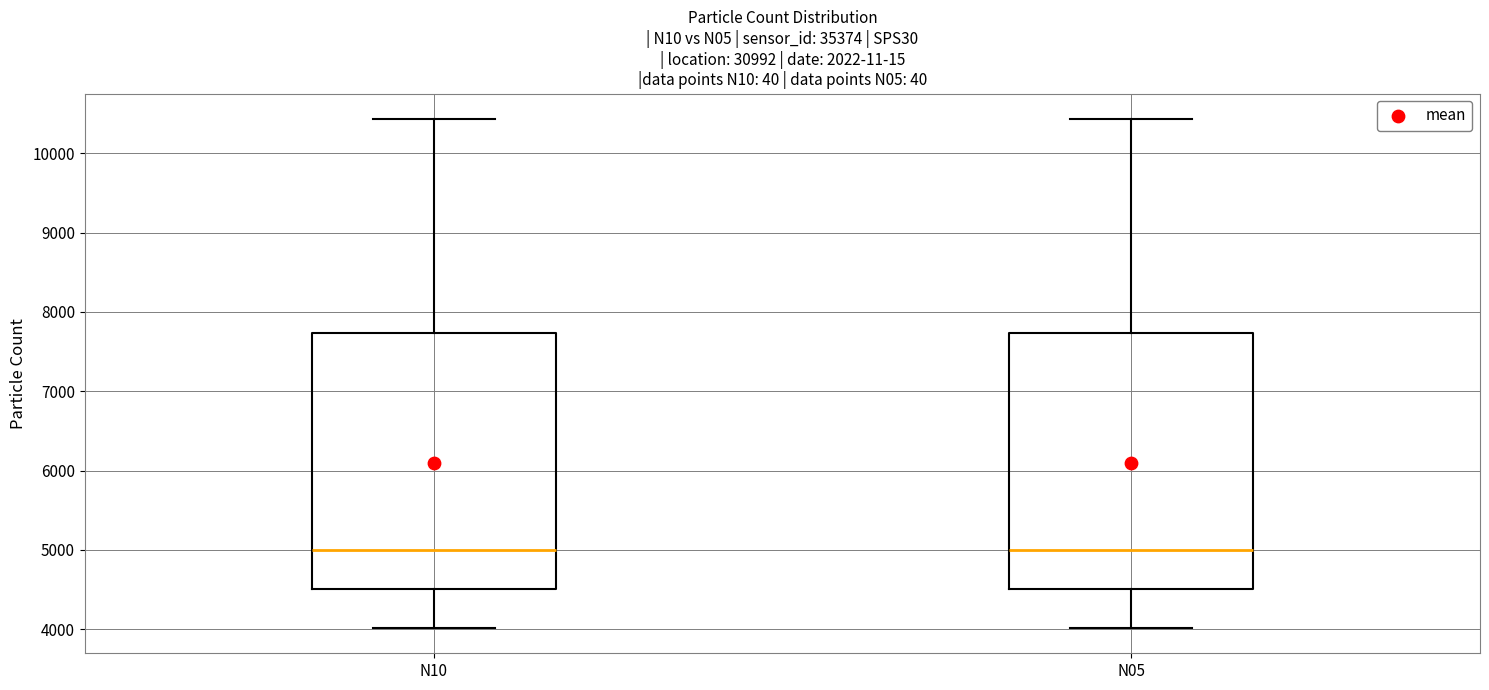

Reading left to right, transcribe this box plot: for each box, give where its median line is, the range the box spans, and where its two whiskers end, as read against the y-axis. The values are not printed on the chart, so give them approximately, as read against the axis.

N10: median 5000, box 4500 to 7700, whiskers 4000 to 10400
N05: median 5000, box 4500 to 7700, whiskers 4000 to 10400